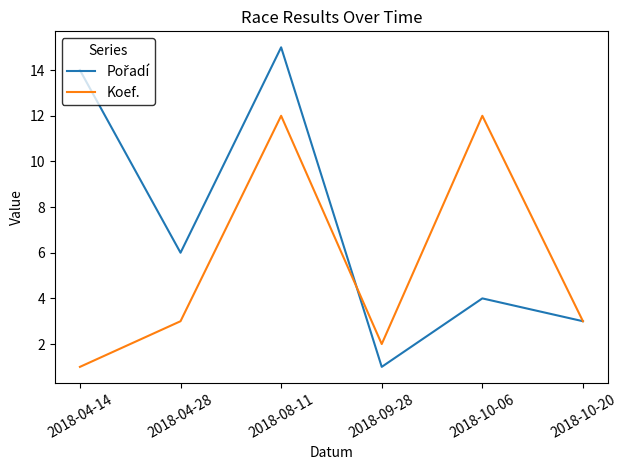

What is the total value across all series at 2018-10-20?

6